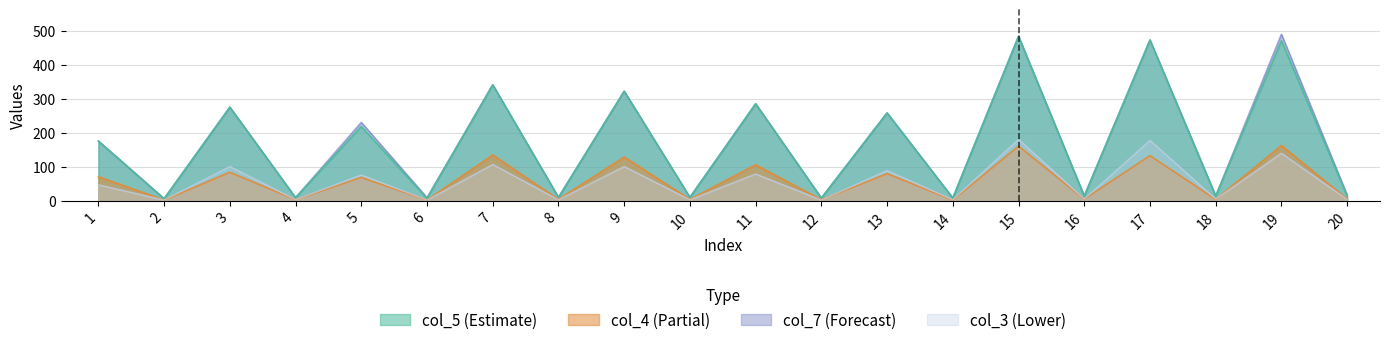

What is the maximum value for col_3?

181